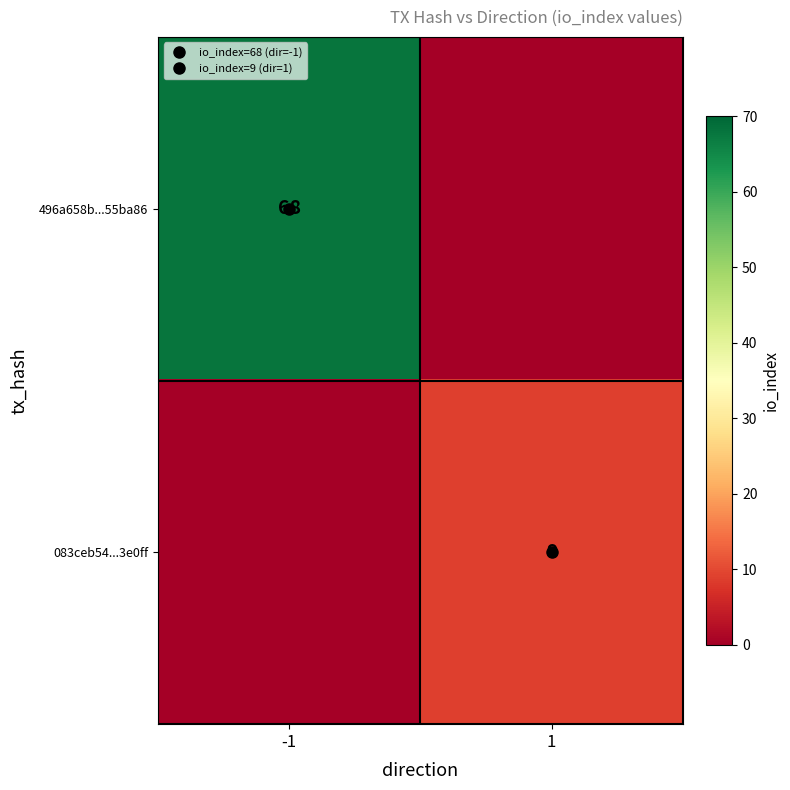

Count the 496a658b...55ba86 values in the range 0 to 68.

2